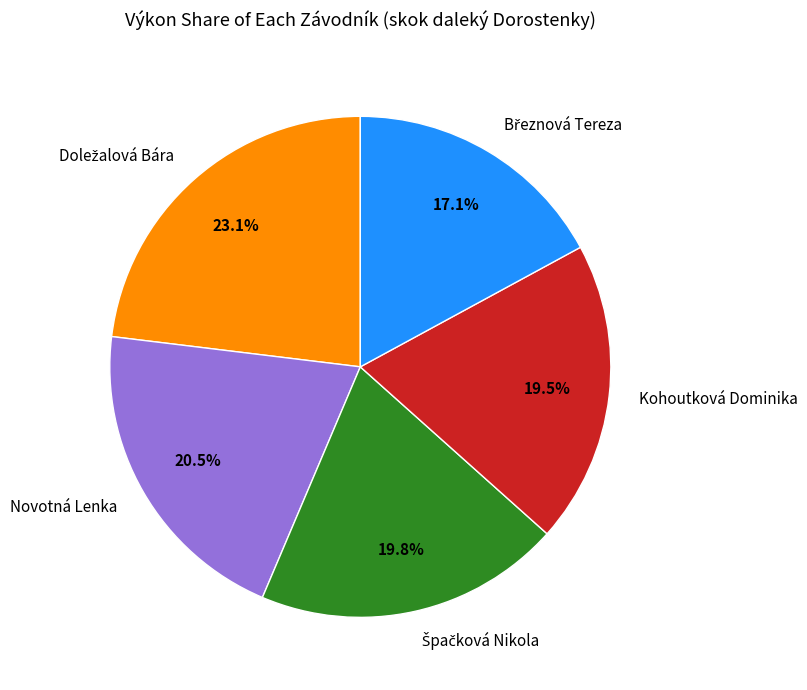

The Novotná Lenka slice represents 28% of the pie. True or false?

False